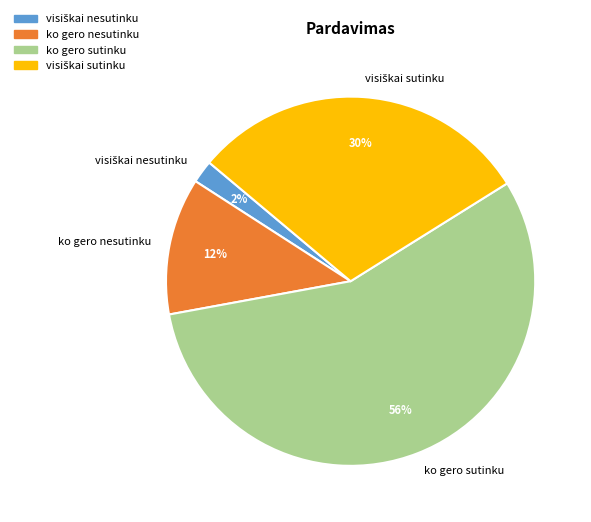

Which slice is the largest?

ko gero sutinku